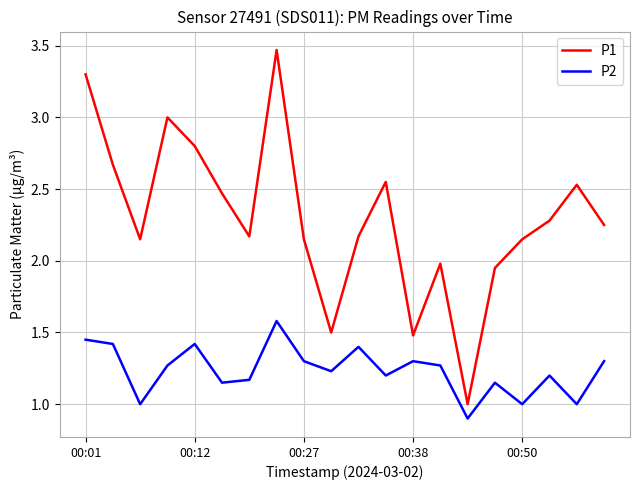

Is this an area chart (filled region under the line)?

No